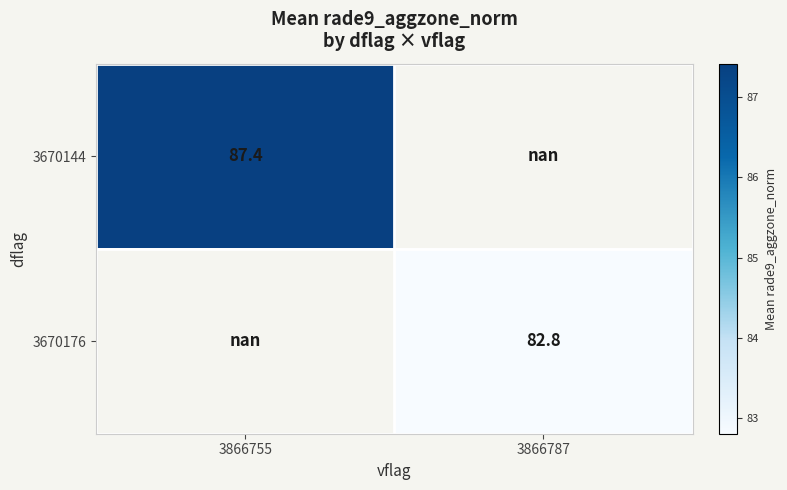

The value of 3670176 at 3866787 is 33.7. True or false?

False